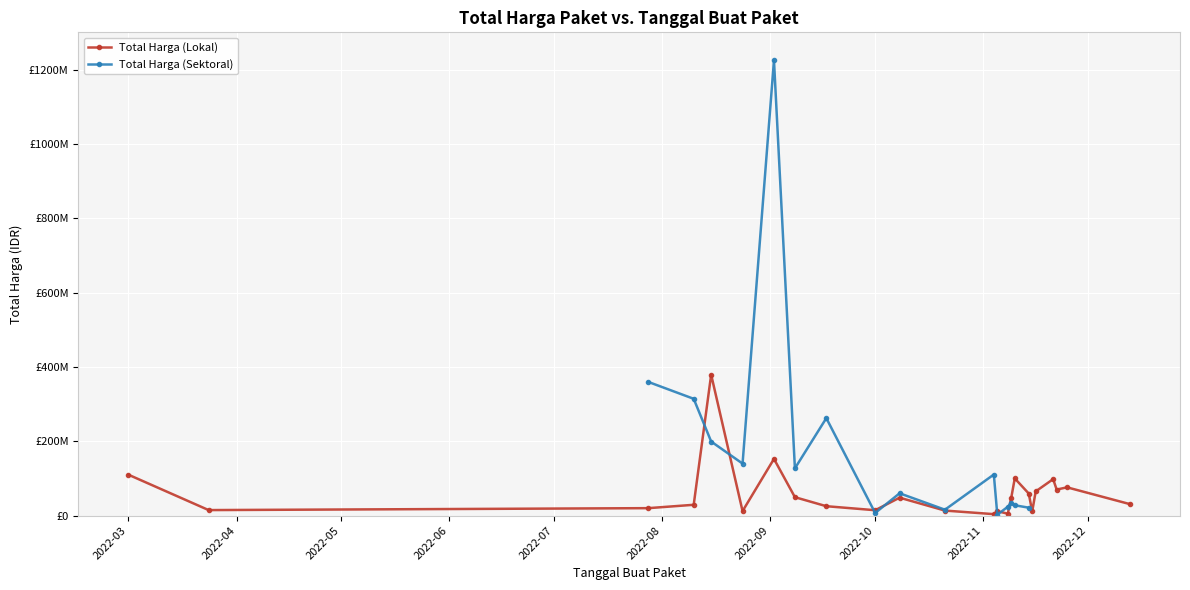

What is the sum of all Total Harga (Lokal) values?

1446965000